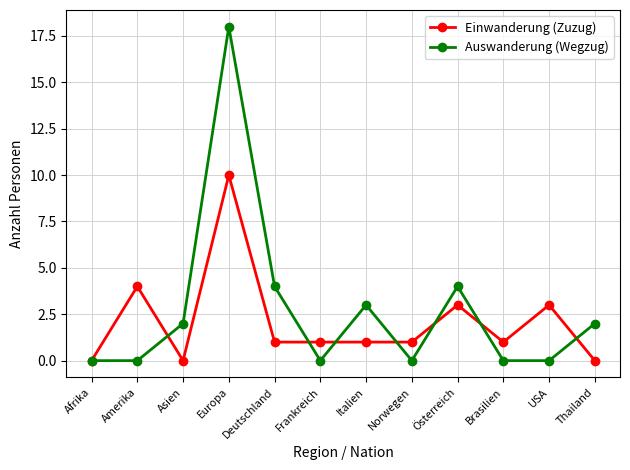

What is the approximate value of Einwanderung (Zuzug) at Italien?

1